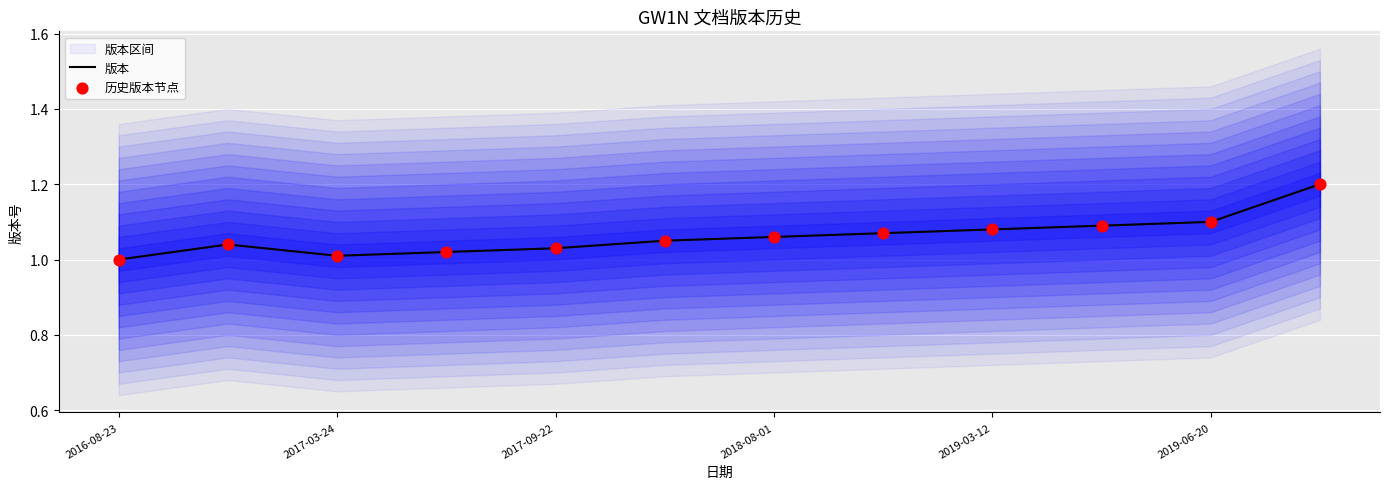

Is it true that 版本 equals 1.1 at 2019-06-20?

True